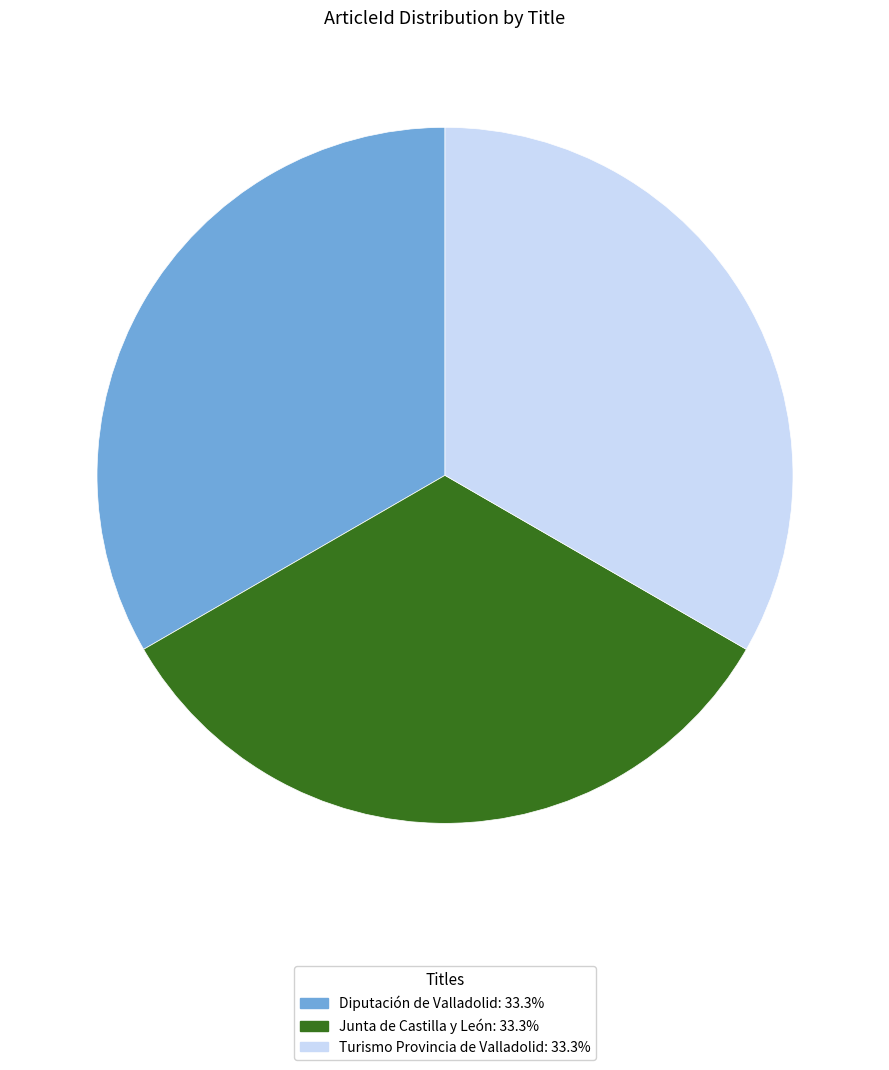

Approximately how many times larger is the value at Junta de Castilla y León: 33.3% compared to Turismo Provincia de Valladolid: 33.3%?

1.0